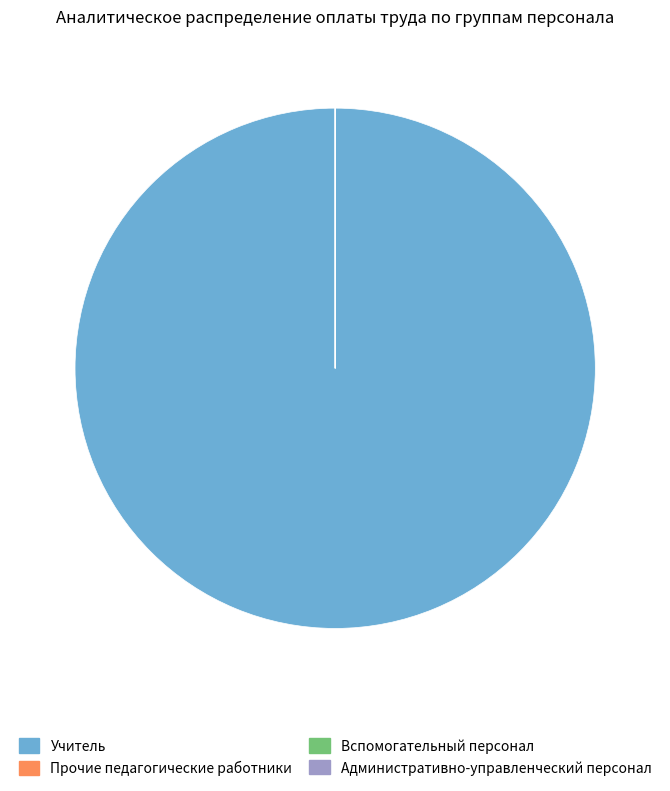

The Учитель slice represents 100% of the pie. True or false?

True